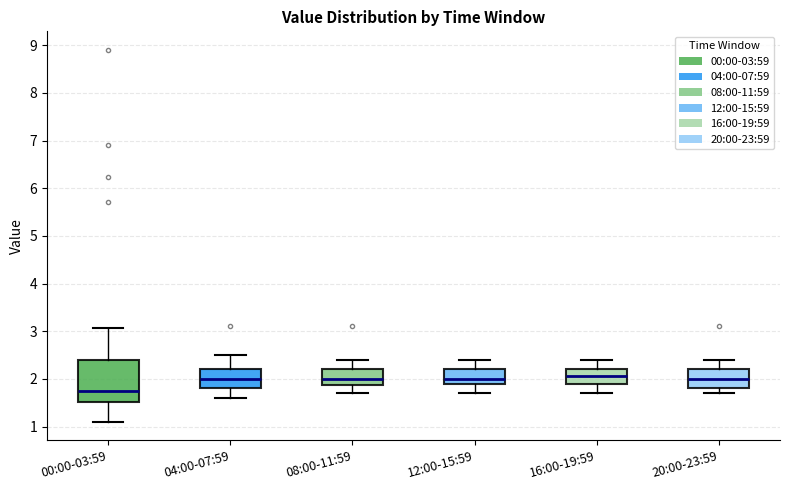

Reading left to right, read every box against the y-axis: the position of its median line, the range the box covers, and the ends of its whiskers. The values are not printed on the chart, so give them approximately, as read against the axis.

00:00-03:59: median 1.8, box 1.5 to 2.4, whiskers 1.1 to 3.1
04:00-07:59: median 2.0, box 1.8 to 2.2, whiskers 1.6 to 2.5
08:00-11:59: median 2.0, box 1.9 to 2.2, whiskers 1.7 to 2.4
12:00-15:59: median 2.0, box 1.9 to 2.2, whiskers 1.7 to 2.4
16:00-19:59: median 2.1, box 1.9 to 2.2, whiskers 1.7 to 2.4
20:00-23:59: median 2.0, box 1.8 to 2.2, whiskers 1.7 to 2.4